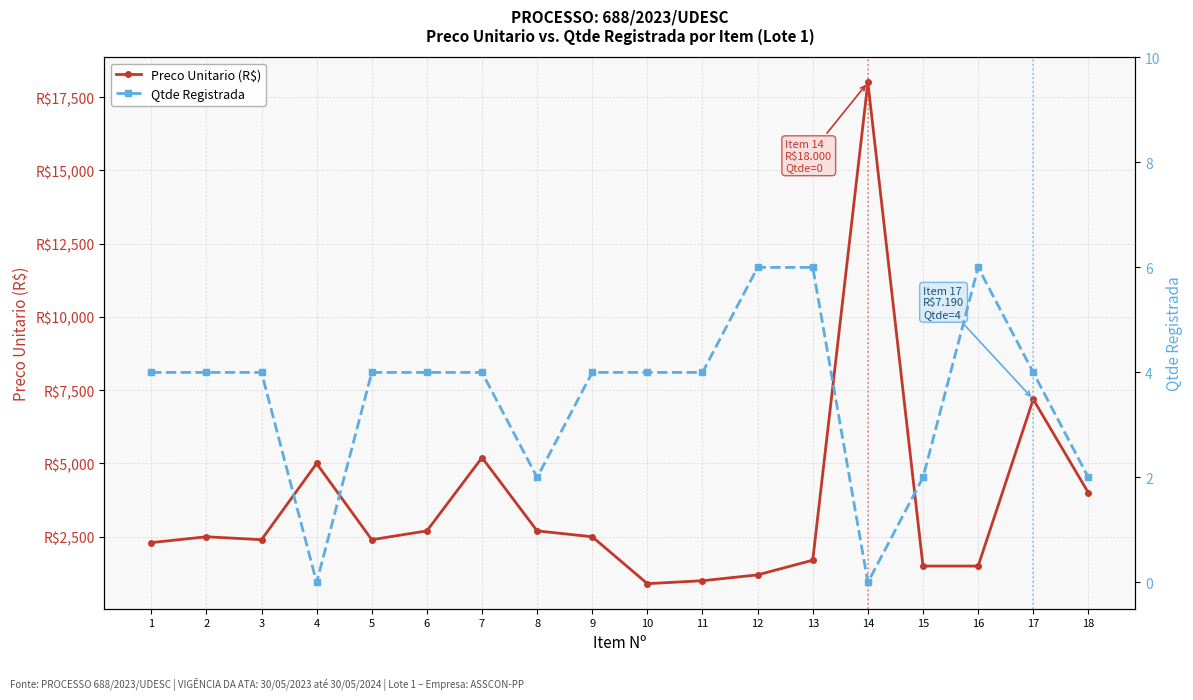

What is the difference between the maximum and minimum values in the Preco Unitario (R$) series?

17100